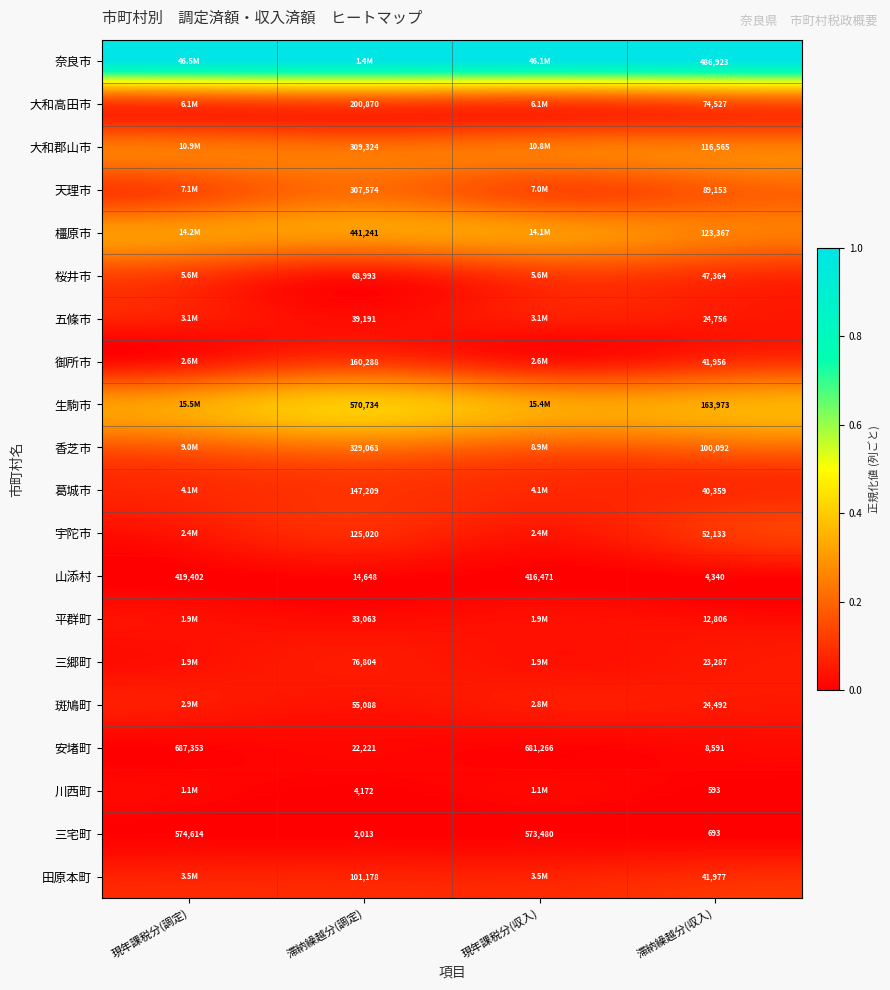

How many distinct data groups are displayed?

20